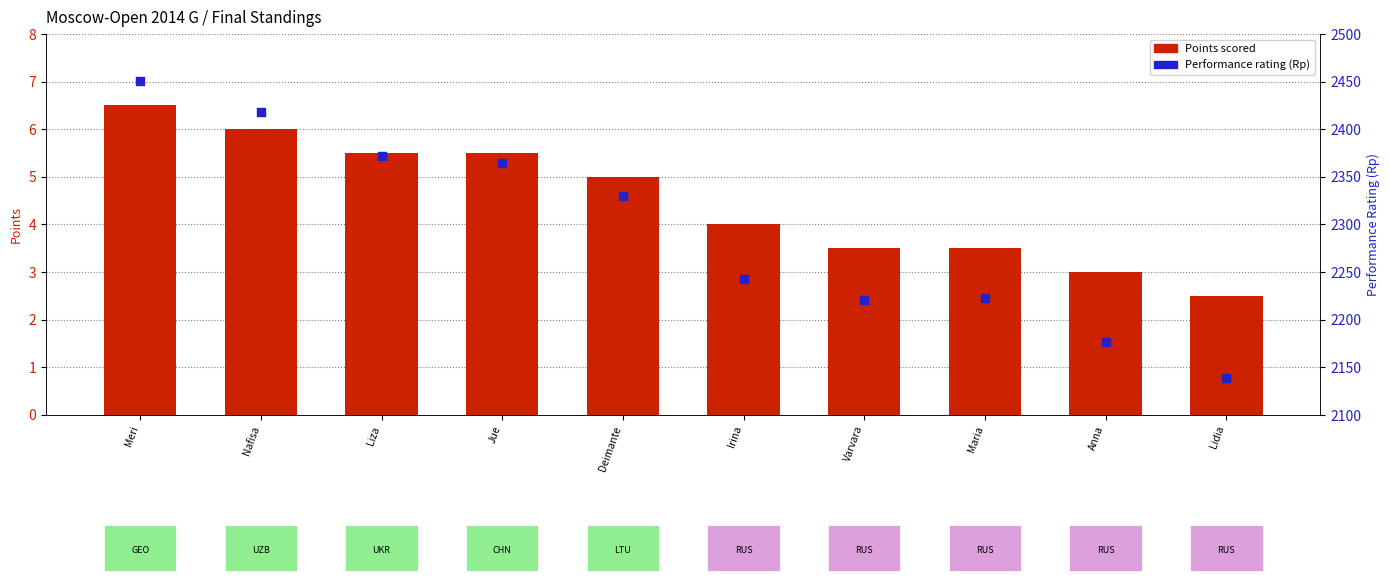

What are all the series names shown in the legend?

Points scored, Performance rating (Rp)